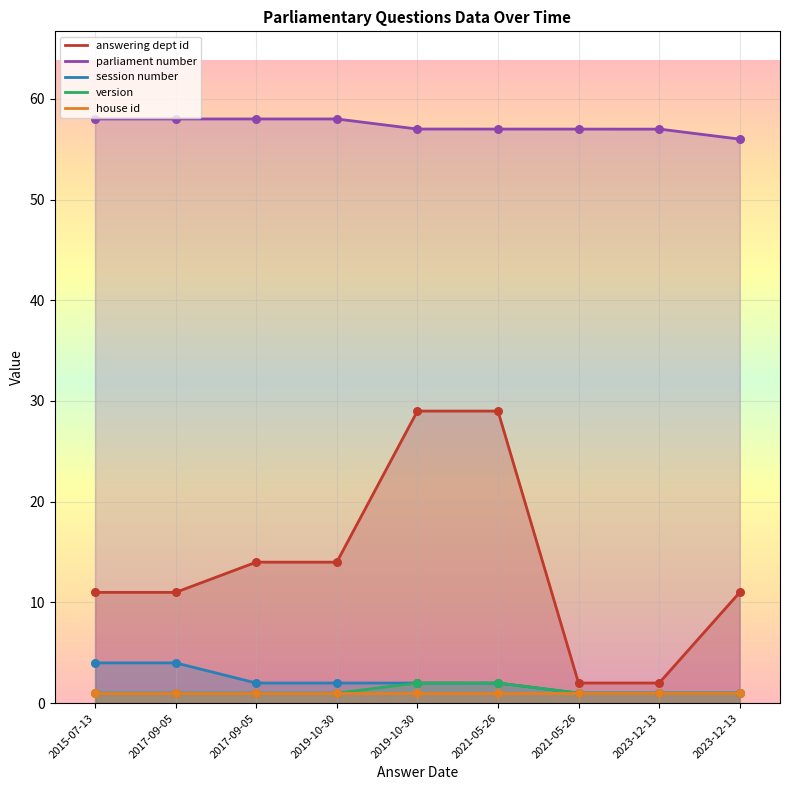

What is the highest value of the answering dept id series?

29.0